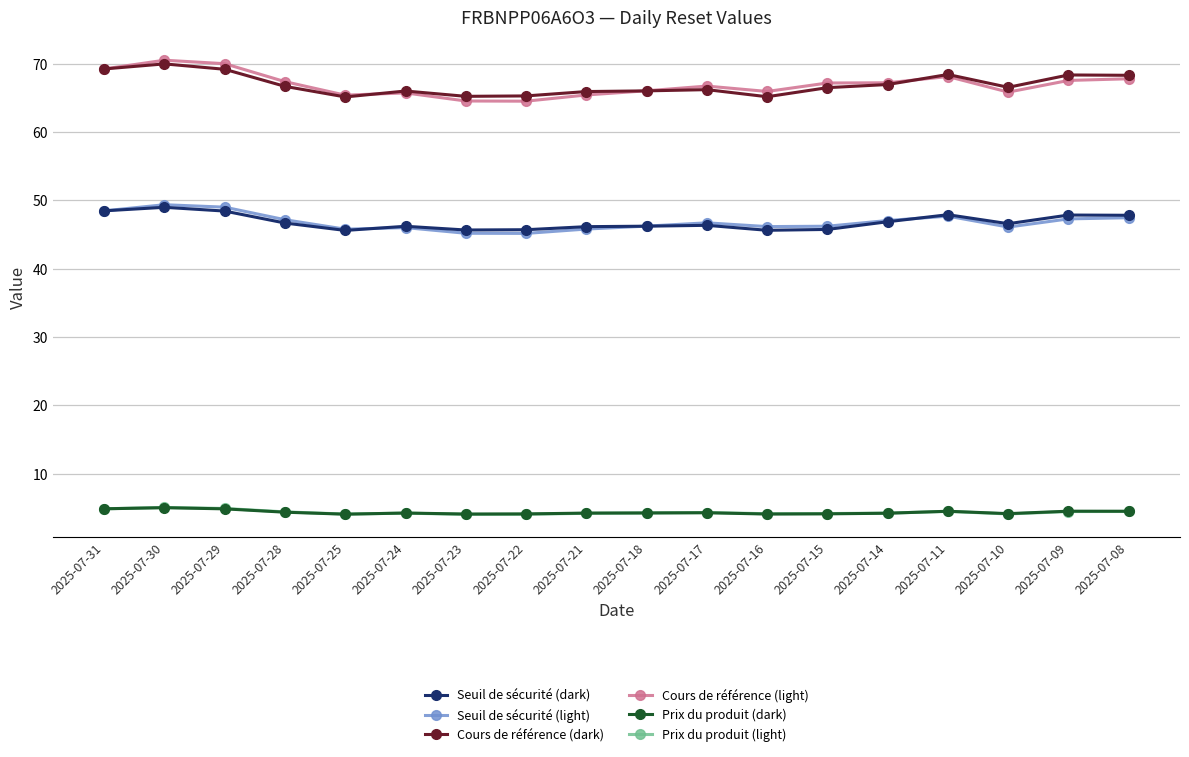

Where is the first local maximum for Cours de référence (dark)?

2025-07-30